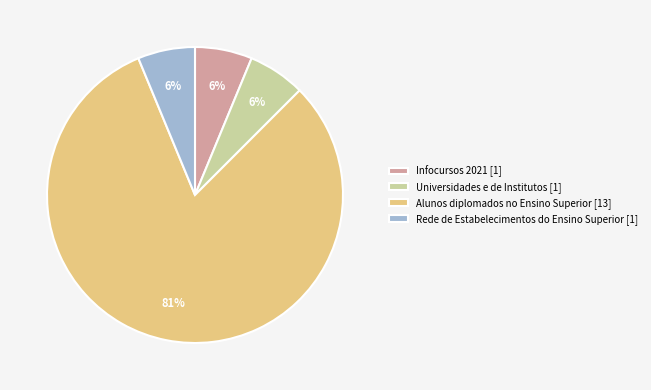

To the nearest percent, what percentage of the pie is Infocursos 2021 [1]?

6%